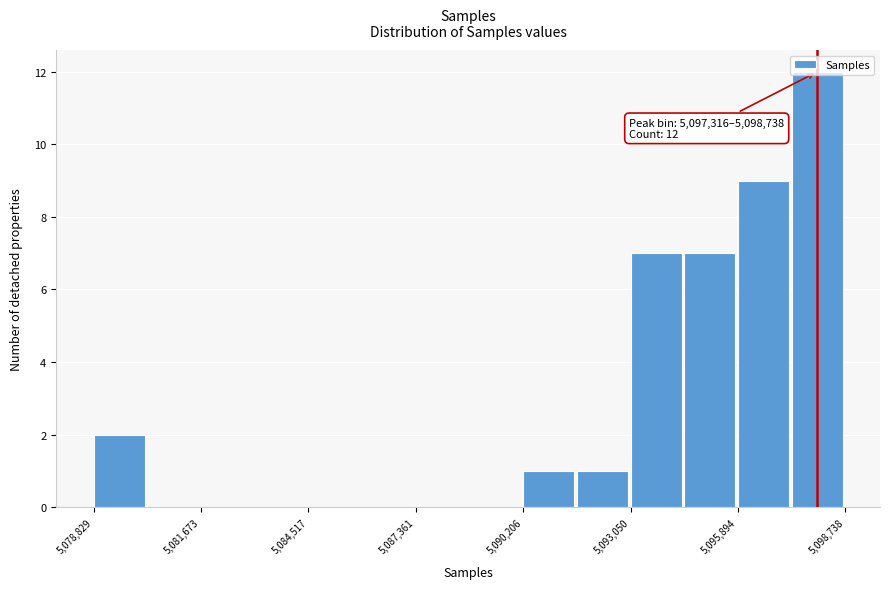

Around what value on the x-axis is the tallest bar? Give the approximate position of its centre, as read against the axis.

5098000